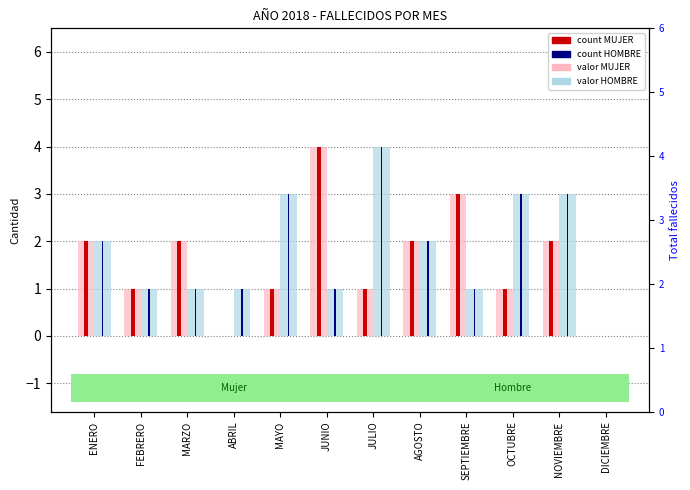

True or false: MUJER (valor) has a value of 0 at MAYO.

False